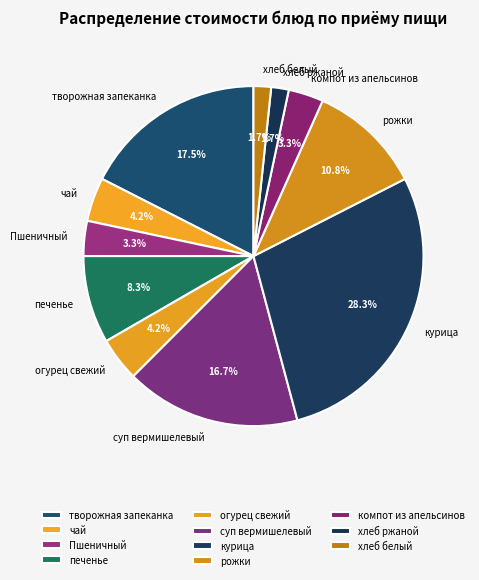

What percentage is the печенье slice, to the nearest percent?

8%